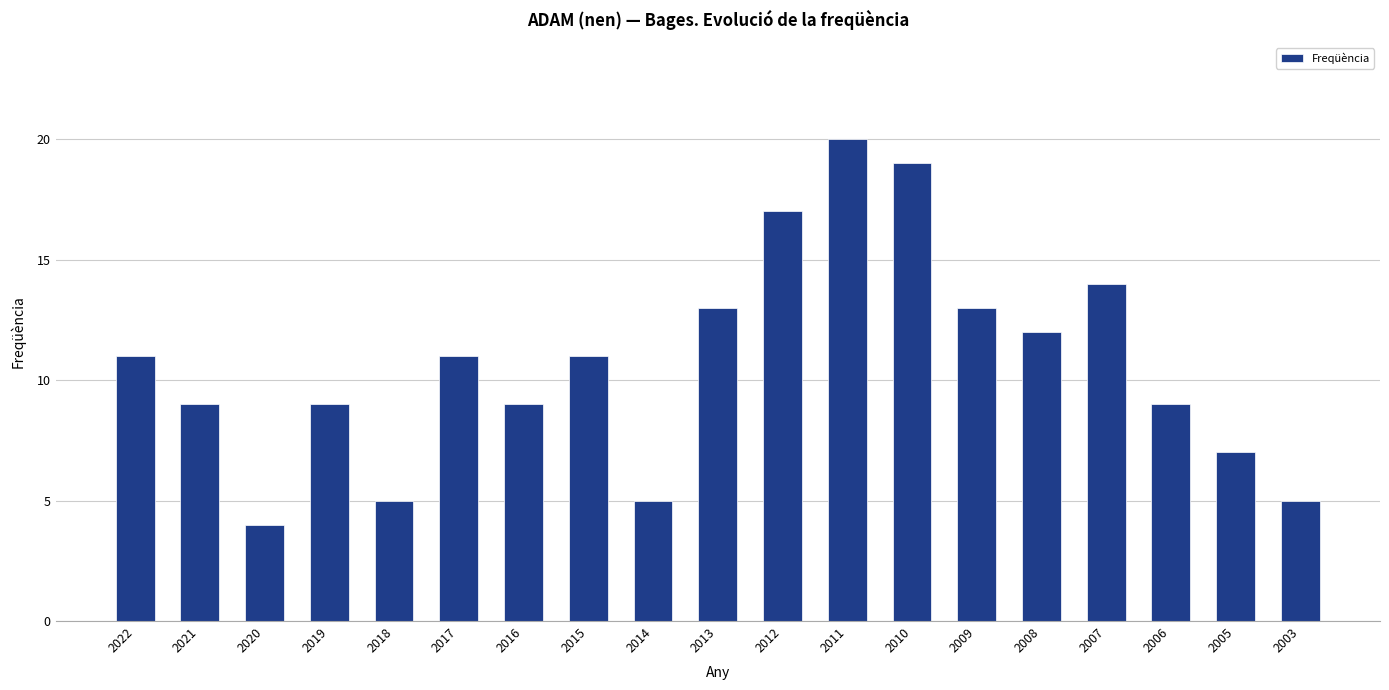

Is it true that the value at 2021 is 9?

True